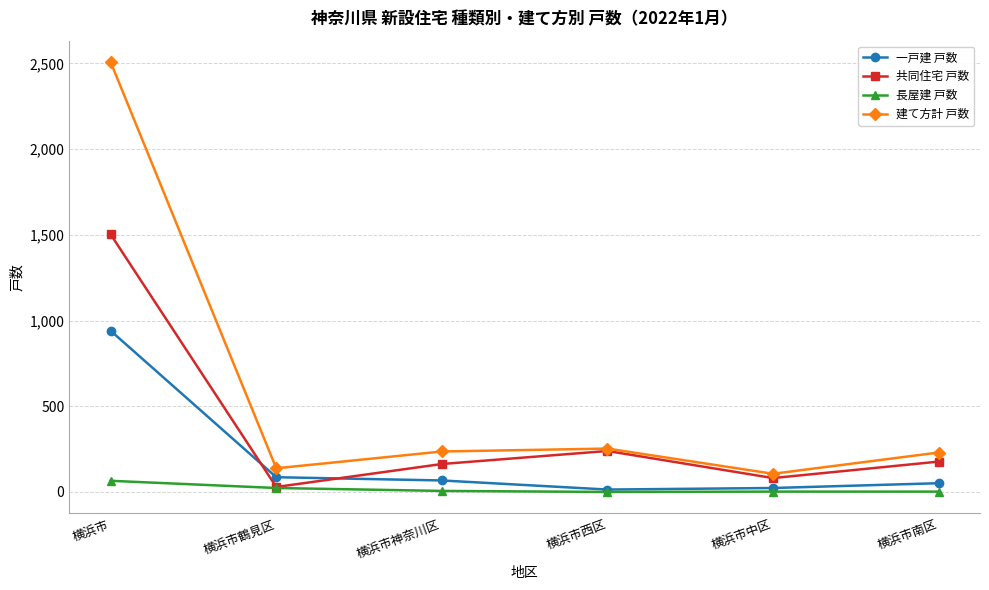

What is the difference between the 共同住宅 戸数 values at 横浜市南区 and 横浜市西区?

62